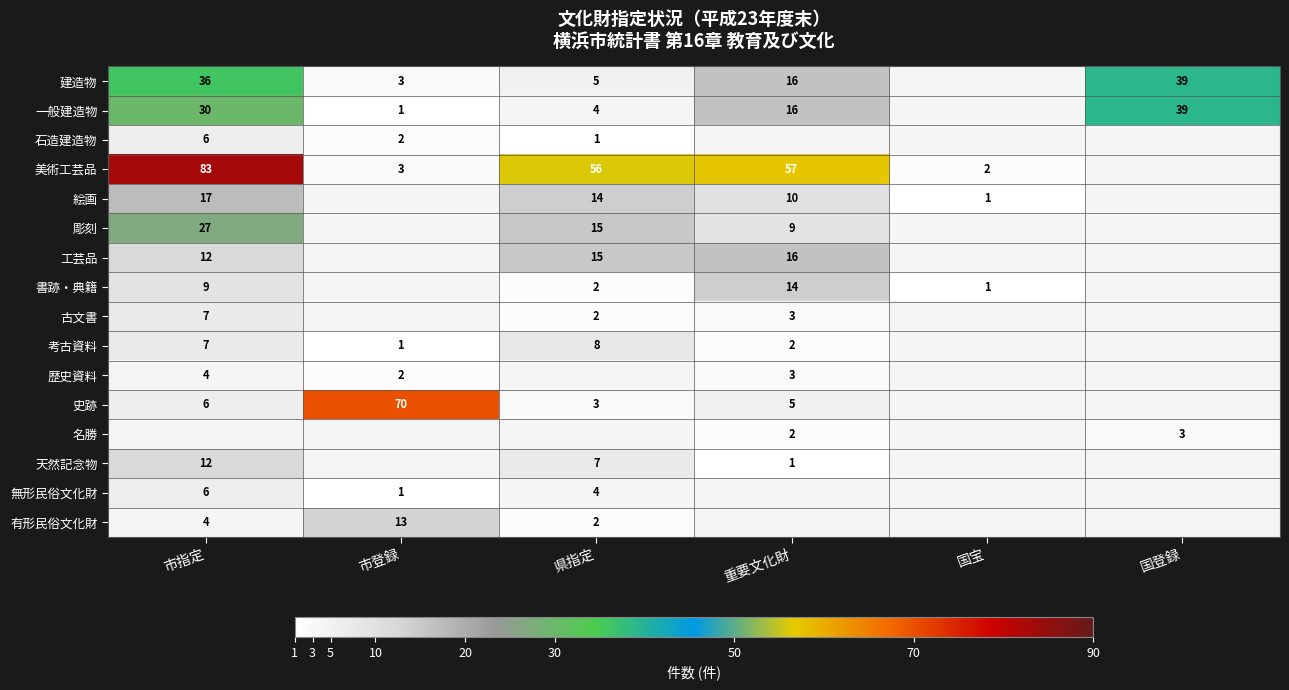

At how many categories does at least one series exceed 24?

5